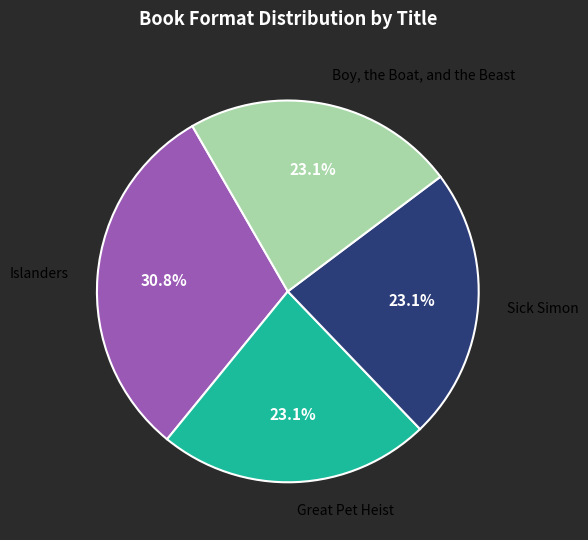

Is there a majority slice in this chart?

No